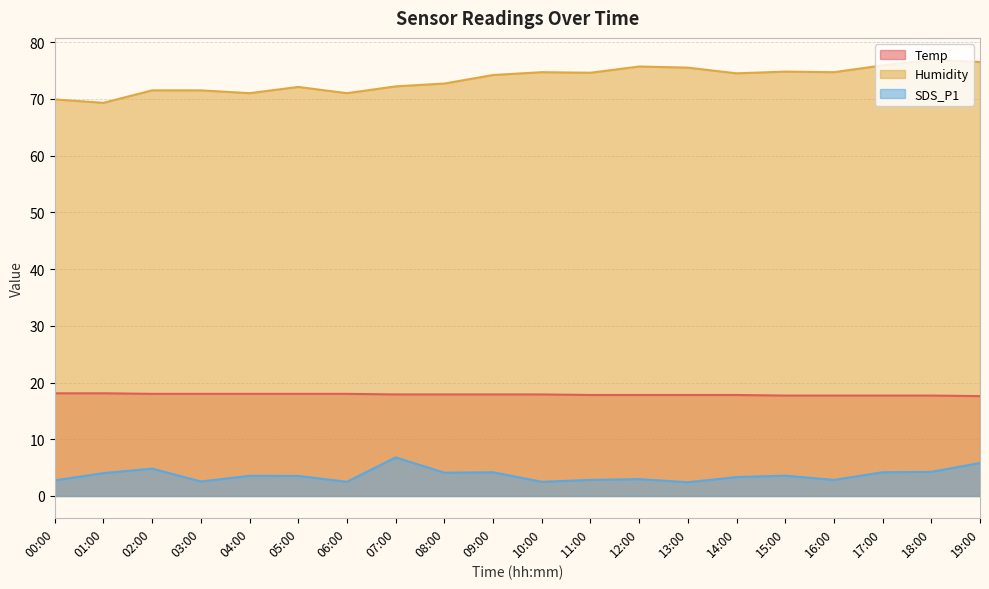

Read the Humidity value at 02:00.

71.5